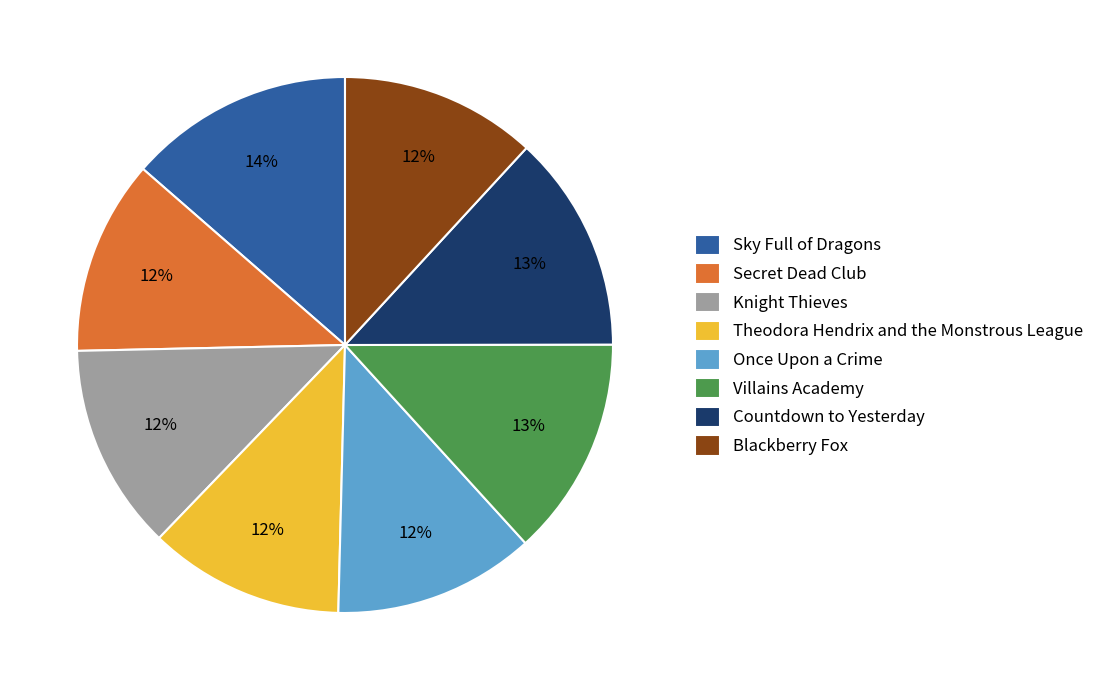

Is the sum of Countdown to Yesterday and Once Upon a Crime greater than half?

No